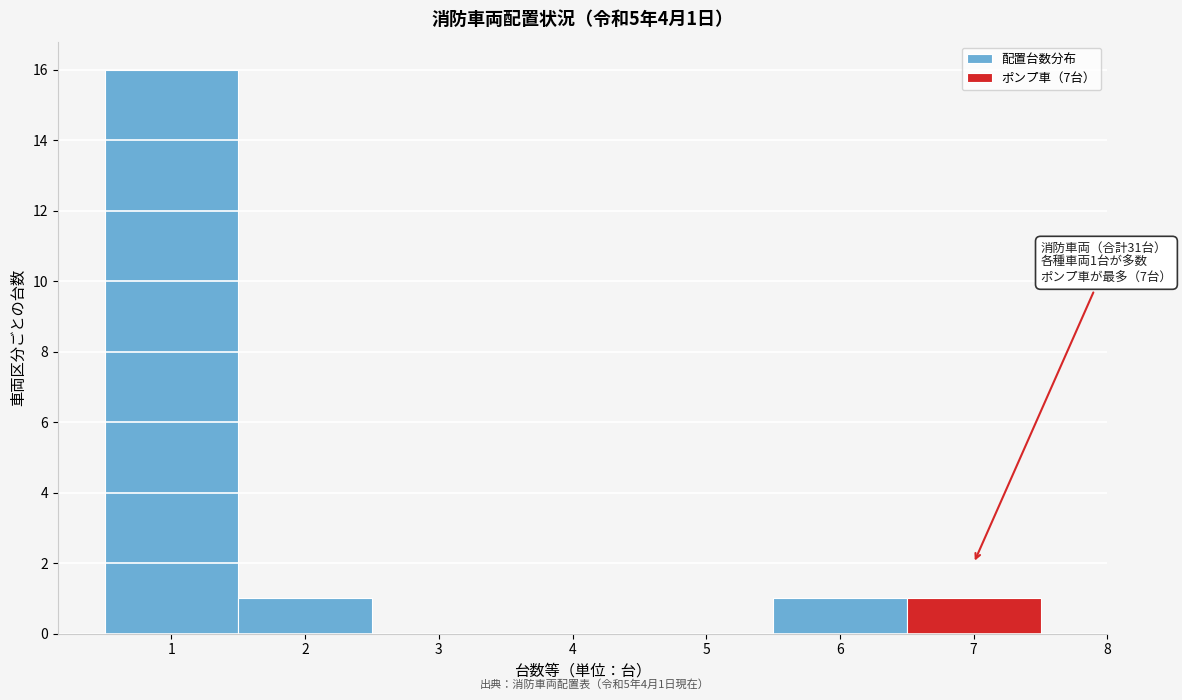

Which range on the x-axis has the tallest bar?

0.5 to 1.5